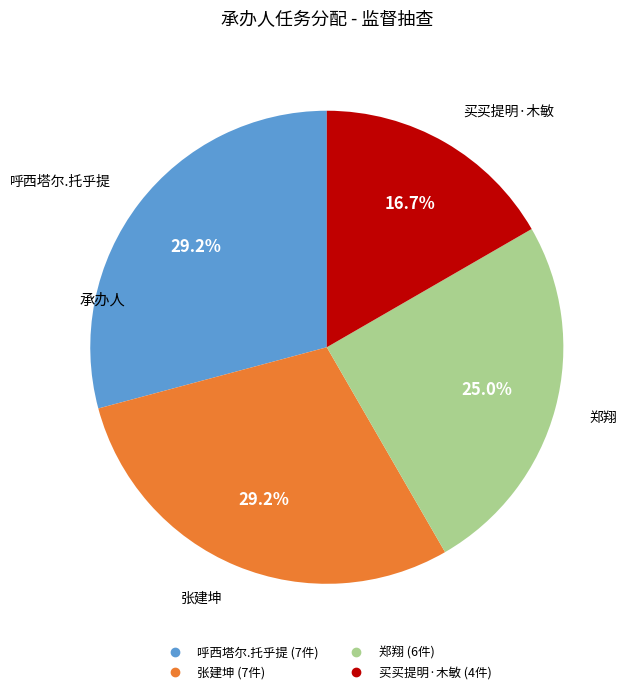

To the nearest percent, what portion does 张建坤 represent?

29%